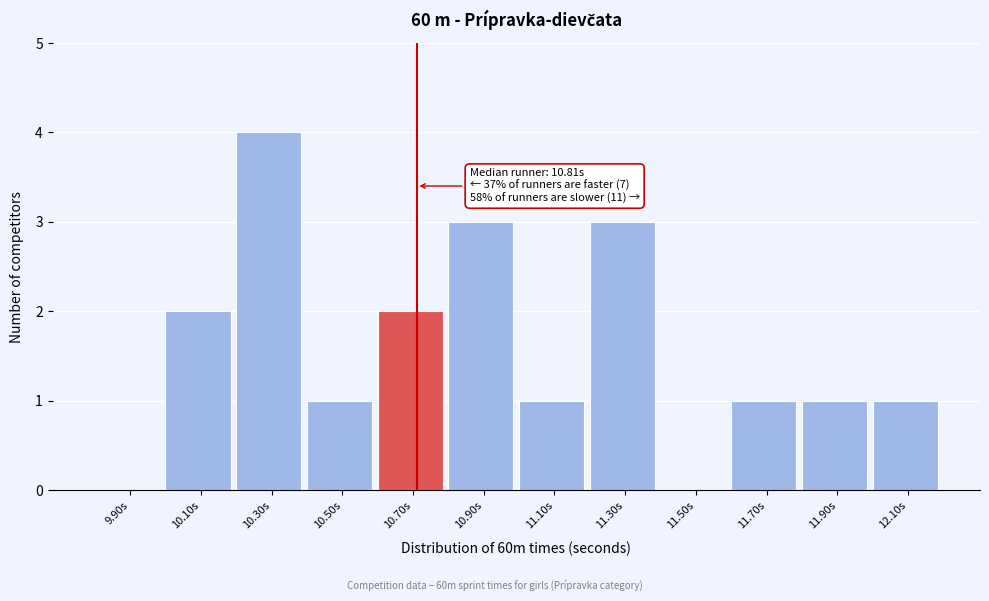

Reading left to right, list all the values displayed in this chart.

9.90s=0	10.10s=2	10.30s=4	10.50s=1	10.70s=2	10.90s=3	11.10s=1	11.30s=3	11.50s=0	11.70s=1	11.90s=1	12.10s=1